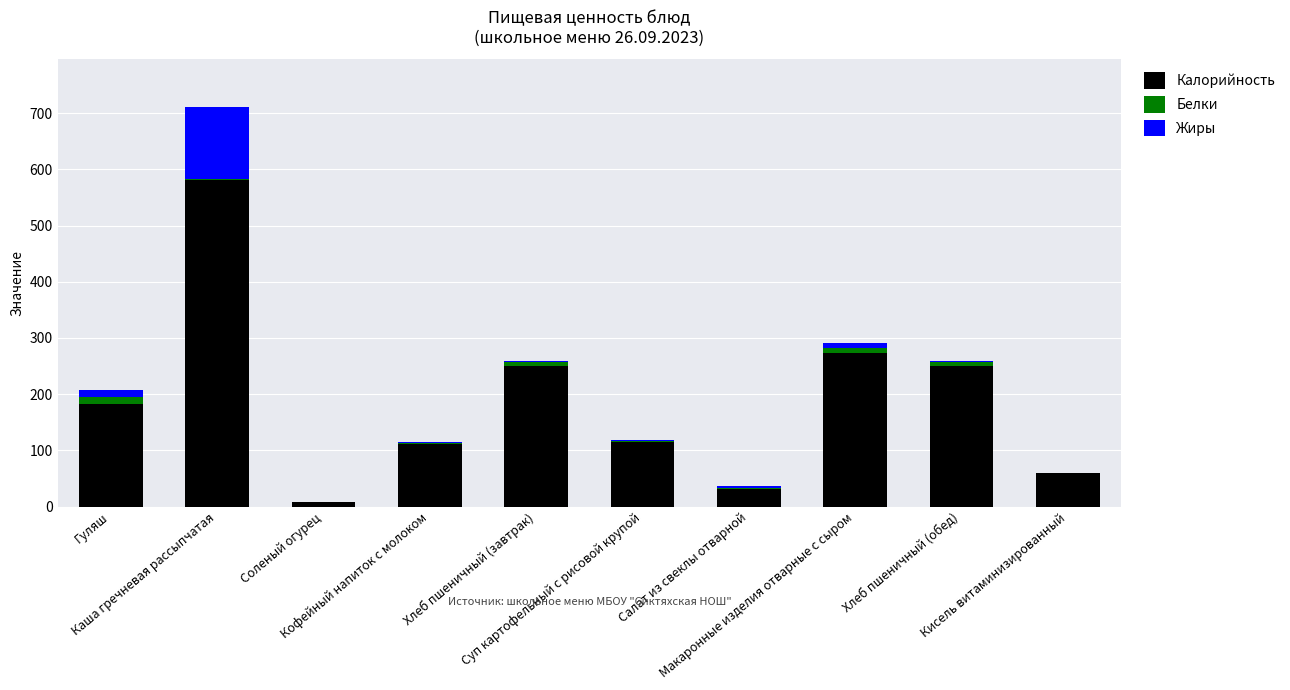

What is the highest value of the Калорийность series?

581.4